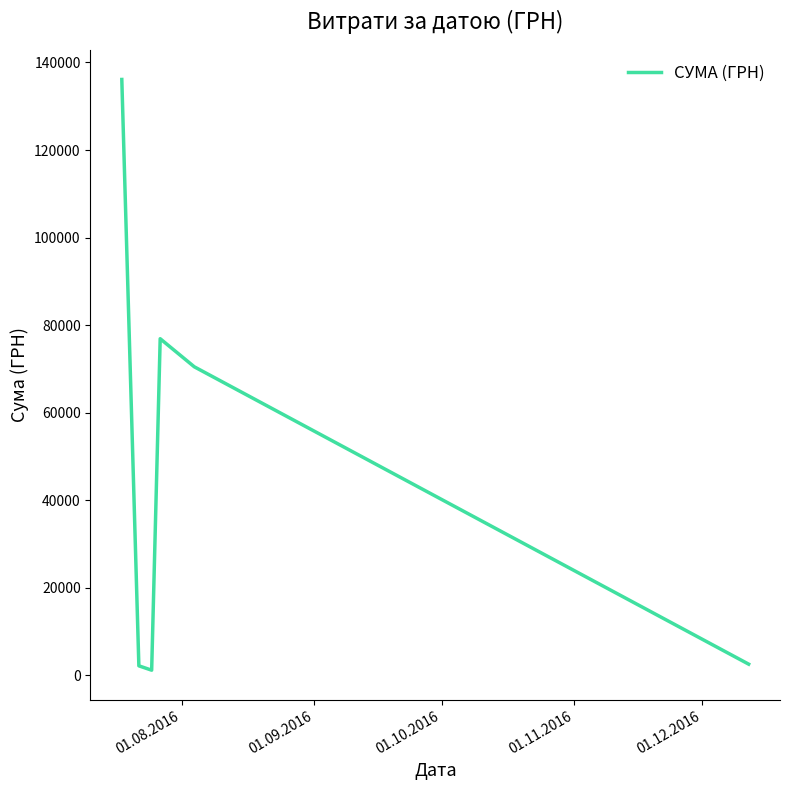

True or false: there are more than 2 points higher than both neighbors.

False